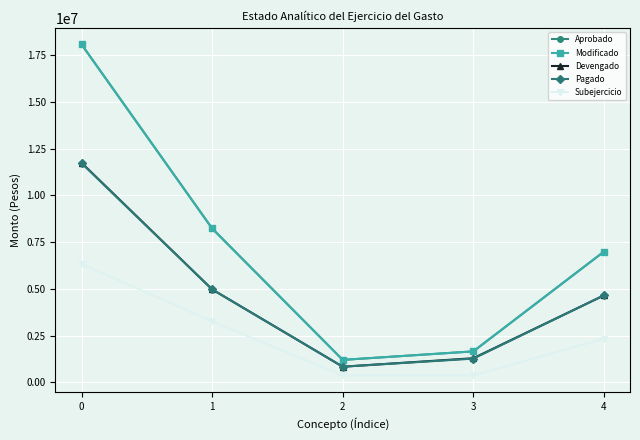

What is the minimum value shown in the chart?

365000.0